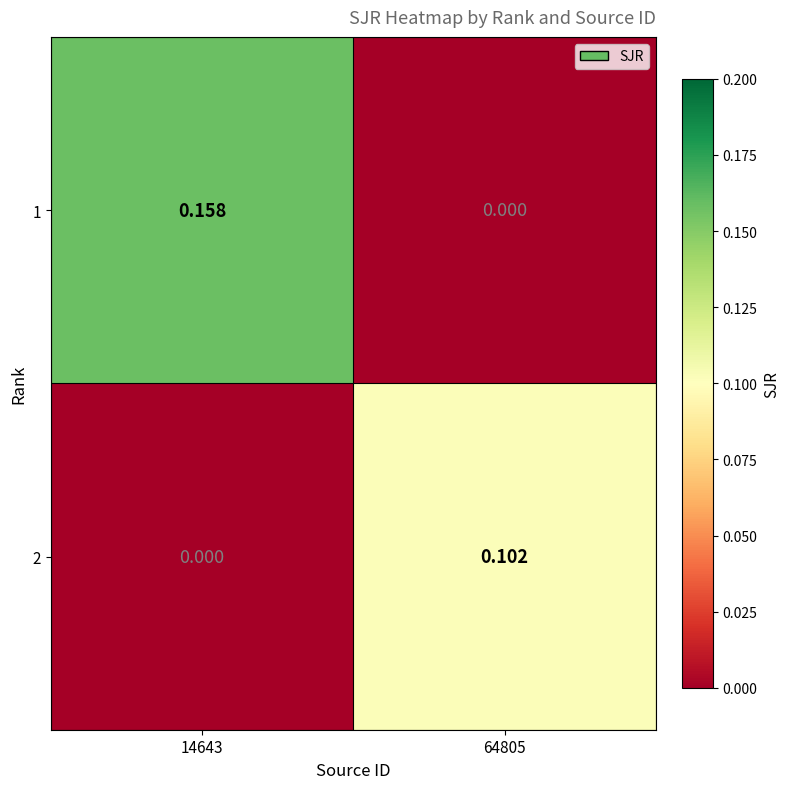

Is the value of 1 at 14643 greater than the value of 2 at 64805?

Yes